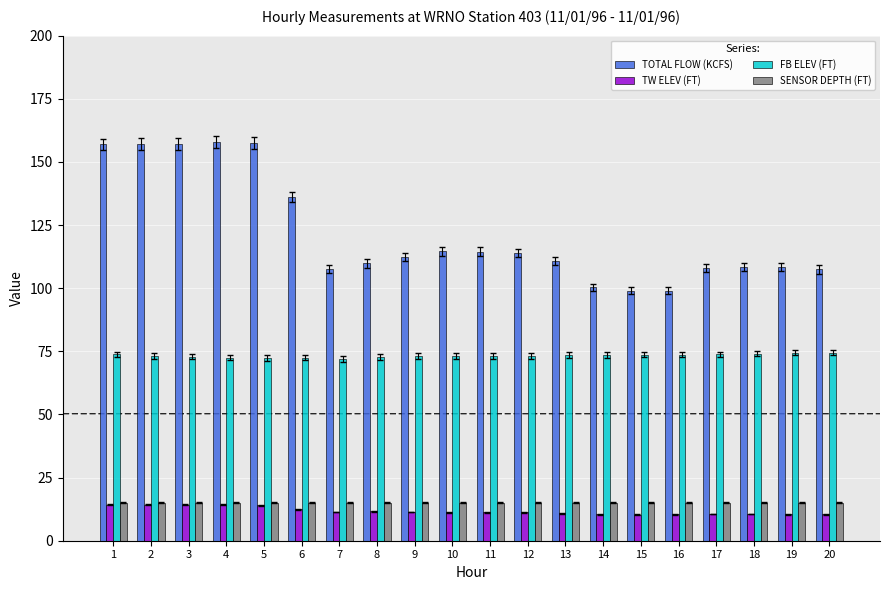

Which series changed the most between 4 and 13?

TOTAL FLOW (KCFS)